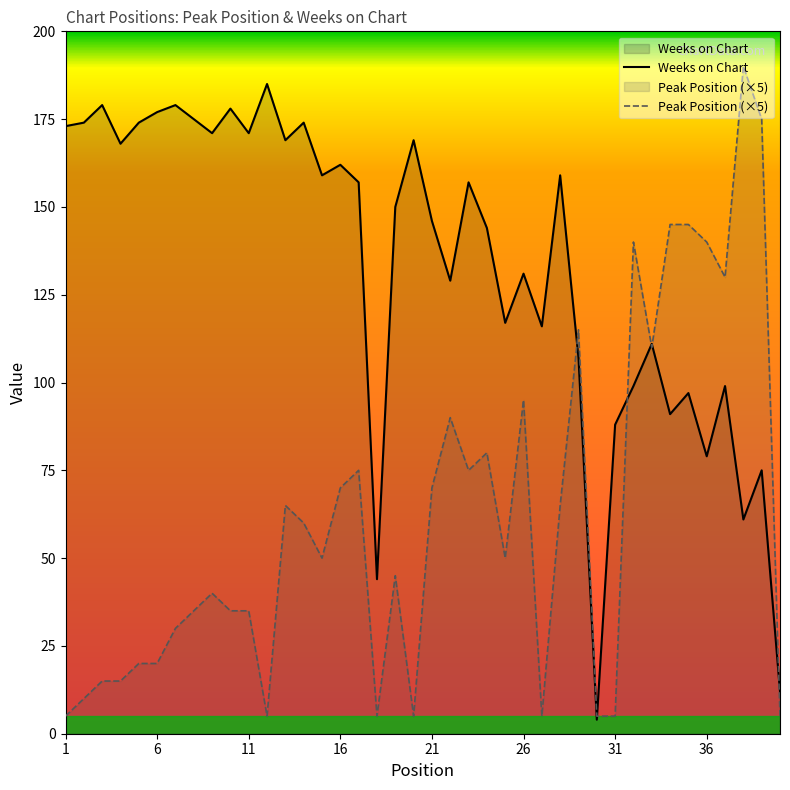

How many interior local valleys does the Peak Position (×5) series have?

9